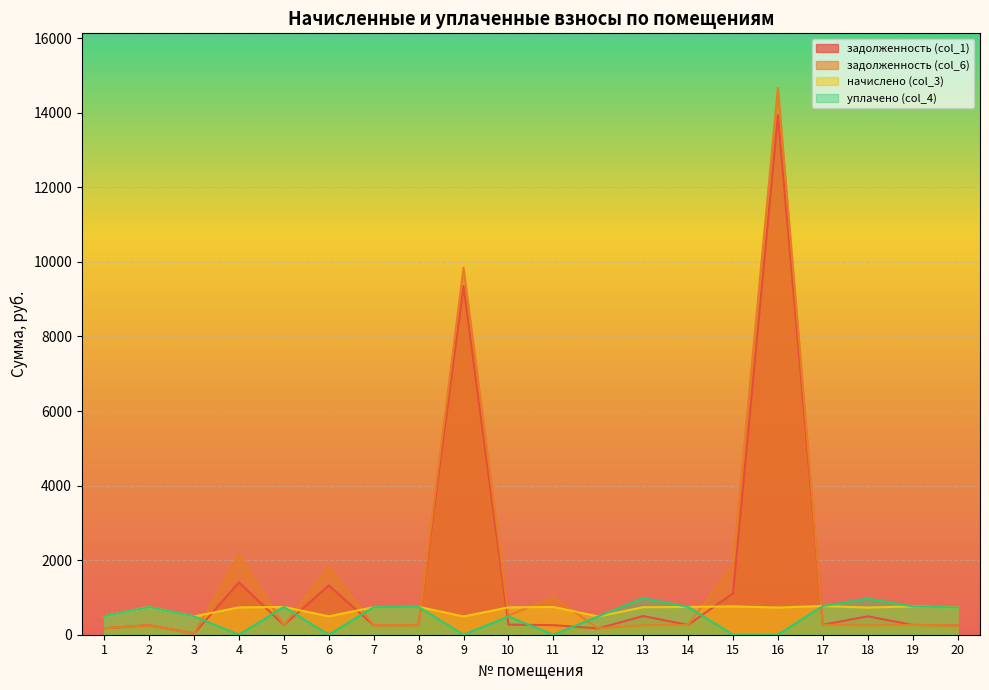

Rank the series at 7 from highest to lowest value.

начислено (col_3), уплачено (col_4), задолженность (col_1), задолженность (col_6)